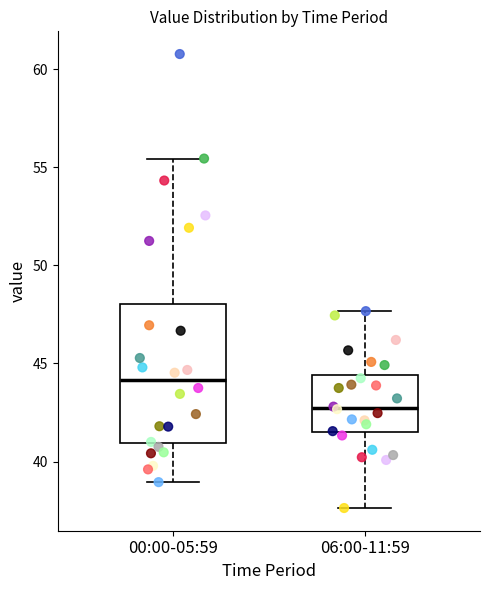

Reading left to right, read every box against the y-axis: the position of its median line, the range the box covers, and the ends of its whiskers. The values are not printed on the chart, so give them approximately, as read against the axis.

00:00-05:59: median 44.0, box 41.0 to 48.0, whiskers 39.0 to 55.5
06:00-11:59: median 42.5, box 41.5 to 44.5, whiskers 37.5 to 47.5